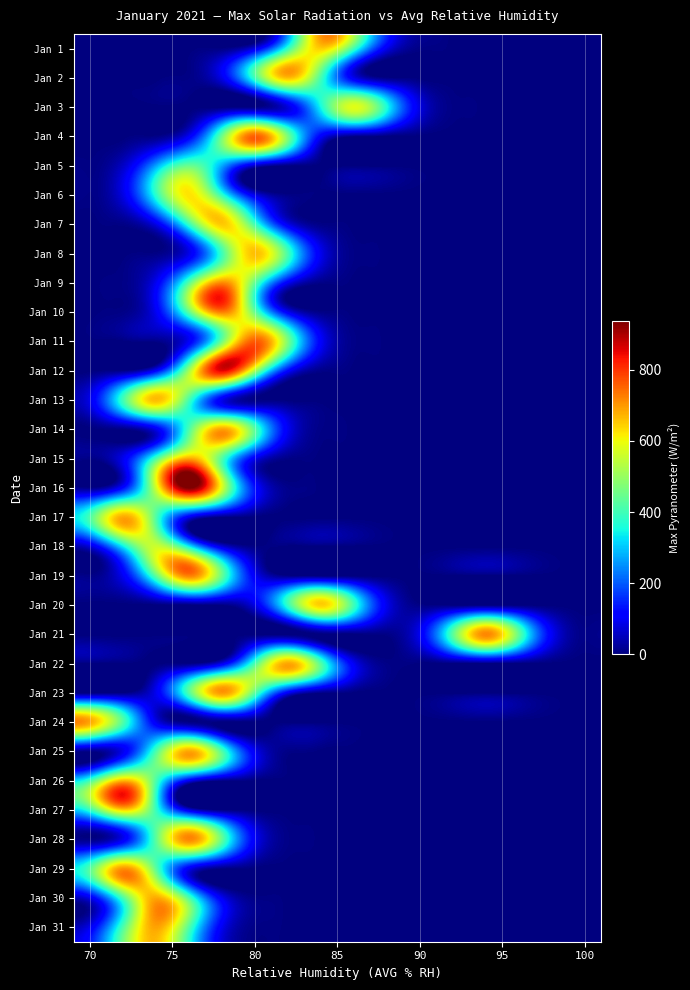

Reading left to right, transcribe all the data shown in this chart.

Jan 1: 0.0	0.0	0.0	0.0	7.2	87.6	392.6	647.3	392.6	87.6	7.2	0.0	0.0	0.0	0.0	0.0
Jan 2: 0.0	0.0	0.0	7.4	89.8	402.4	663.4	402.4	89.8	7.4	0.0	0.0	0.0	0.0	0.0	0.0
Jan 3: 0.0	0.0	0.0	0.0	0.0	6.5	78.9	353.5	582.8	353.5	78.9	6.5	0.0	0.0	0.0	0.0
Jan 4: 0.0	0.0	8.4	102.6	459.8	758.0	459.8	102.6	8.4	0.0	0.0	0.0	0.0	0.0	0.0	0.0
Jan 5: 4.9	60.3	270.2	445.5	270.2	60.3	4.9	0.0	0.0	0.0	0.0	0.0	0.0	0.0	0.0	0.0
Jan 6: 6.9	84.6	379.0	624.9	379.0	84.6	6.9	0.0	0.0	0.0	0.0	0.0	0.0	0.0	0.0	0.0
Jan 7: 0.0	7.2	88.1	394.9	651.1	394.9	88.1	7.2	0.0	0.0	0.0	0.0	0.0	0.0	0.0	0.0
Jan 8: 0.0	0.0	7.3	89.5	401.2	661.4	401.2	89.5	7.3	0.0	0.0	0.0	0.0	0.0	0.0	0.0
Jan 9: 0.0	7.9	96.8	434.0	715.6	434.0	96.8	7.9	0.0	0.0	0.0	0.0	0.0	0.0	0.0	0.0
Jan 10: 0.0	8.0	98.0	439.1	724.0	439.1	98.0	8.0	0.0	0.0	0.0	0.0	0.0	0.0	0.0	0.0
Jan 11: 0.0	0.0	8.5	103.1	461.9	761.5	461.9	103.1	8.5	0.0	0.0	0.0	0.0	0.0	0.0	0.0
Jan 12: 0.0	9.5	115.2	516.5	851.5	516.5	115.2	9.5	0.0	0.0	0.0	0.0	0.0	0.0	0.0	0.0
Jan 13: 89.9	402.9	664.3	402.9	89.9	7.4	0.0	0.0	0.0	0.0	0.0	0.0	0.0	0.0	0.0	0.0
Jan 14: 0.0	7.7	93.4	418.4	689.8	418.4	93.4	7.7	0.0	0.0	0.0	0.0	0.0	0.0	0.0	0.0
Jan 15: 7.6	92.7	415.6	685.2	415.6	92.7	7.6	0.0	0.0	0.0	0.0	0.0	0.0	0.0	0.0	0.0
Jan 16: 10.4	126.8	568.1	936.7	568.1	126.8	10.4	0.0	0.0	0.0	0.0	0.0	0.0	0.0	0.0	0.0
Jan 17: 415.3	684.7	415.3	92.7	7.6	0.0	0.0	0.0	0.0	0.0	0.0	0.0	0.0	0.0	0.0	0.0
Jan 18: 75.7	339.2	559.3	339.2	75.7	6.2	0.0	0.0	0.0	0.0	0.0	0.0	0.0	0.0	0.0	0.0
Jan 19: 8.0	98.0	439.4	724.4	439.4	98.0	8.0	0.0	0.0	0.0	0.0	0.0	0.0	0.0	0.0	0.0
Jan 20: 0.0	0.0	0.0	0.0	7.2	87.4	391.6	645.6	391.6	87.4	7.2	0.0	0.0	0.0	0.0	0.0
Jan 21: 0.0	0.0	0.0	0.0	0.0	0.0	0.0	0.0	0.0	8.0	97.1	435.1	717.3	435.1	97.1	8.0
Jan 22: 0.0	0.0	0.0	7.6	92.8	416.0	685.9	416.0	92.8	7.6	0.0	0.0	0.0	0.0	0.0	0.0
Jan 23: 0.0	7.8	94.7	424.3	699.6	424.3	94.7	7.8	0.0	0.0	0.0	0.0	0.0	0.0	0.0	0.0
Jan 24: 684.5	415.2	92.6	7.6	0.0	0.0	0.0	0.0	0.0	0.0	0.0	0.0	0.0	0.0	0.0	0.0
Jan 25: 7.6	93.0	416.7	687.0	416.7	93.0	7.6	0.0	0.0	0.0	0.0	0.0	0.0	0.0	0.0	0.0
Jan 26: 408.4	673.4	408.4	91.1	7.5	0.0	0.0	0.0	0.0	0.0	0.0	0.0	0.0	0.0	0.0	0.0
Jan 27: 387.0	638.1	387.0	86.4	7.1	0.0	0.0	0.0	0.0	0.0	0.0	0.0	0.0	0.0	0.0	0.0
Jan 28: 8.0	97.2	435.5	718.0	435.5	97.2	8.0	0.0	0.0	0.0	0.0	0.0	0.0	0.0	0.0	0.0
Jan 29: 427.5	704.9	427.5	95.4	7.8	0.0	0.0	0.0	0.0	0.0	0.0	0.0	0.0	0.0	0.0	0.0
Jan 30: 92.4	414.1	682.8	414.1	92.4	7.6	0.0	0.0	0.0	0.0	0.0	0.0	0.0	0.0	0.0	0.0
Jan 31: 93.3	418.1	689.3	418.1	93.3	7.7	0.0	0.0	0.0	0.0	0.0	0.0	0.0	0.0	0.0	0.0